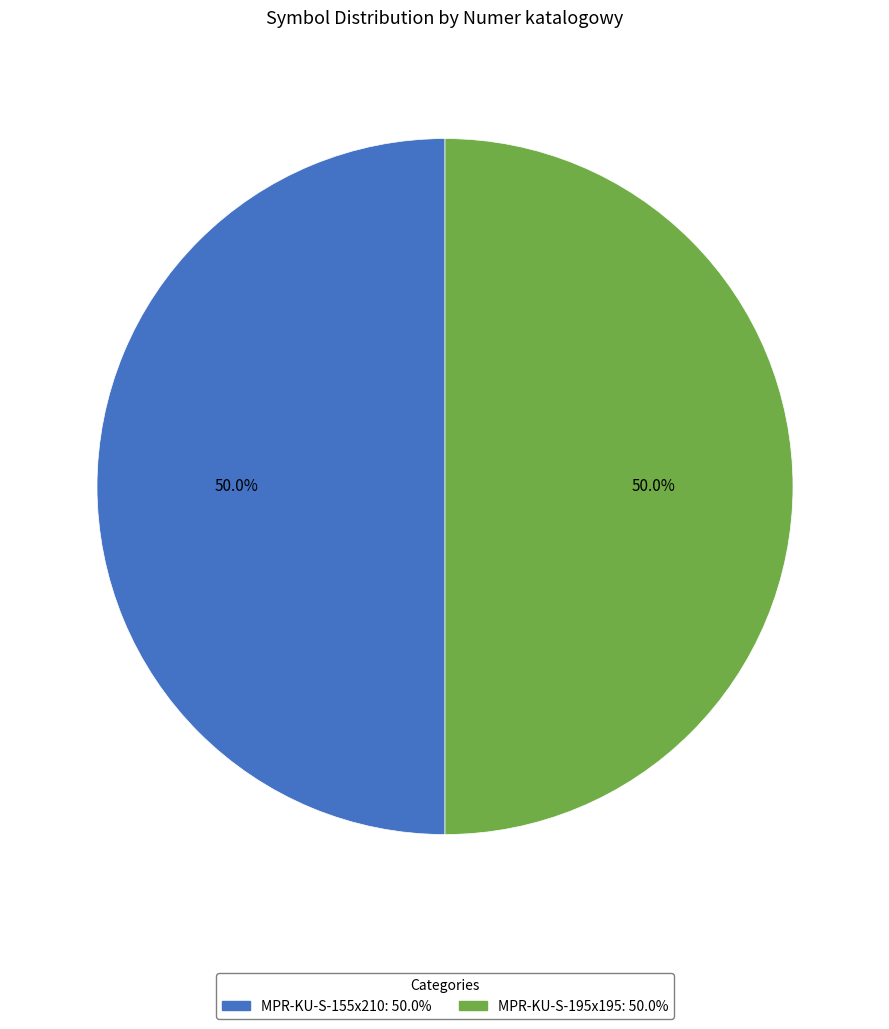

Do MPR-KU-S-195x195 and MPR-KU-S-155x210 together represent more than half of the pie?

Yes